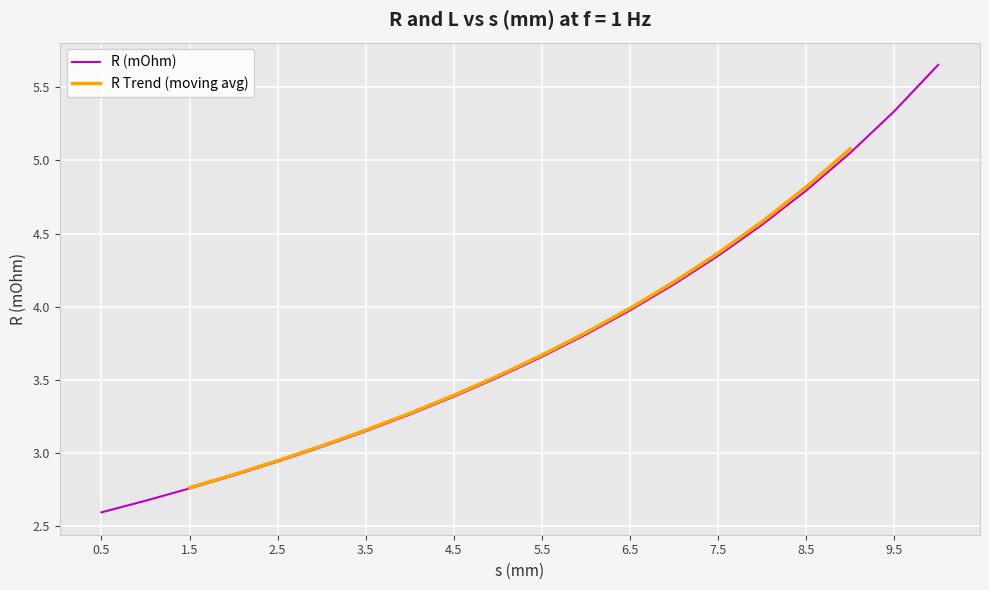

True or false: the data has more than 1 interior local peaks.

False